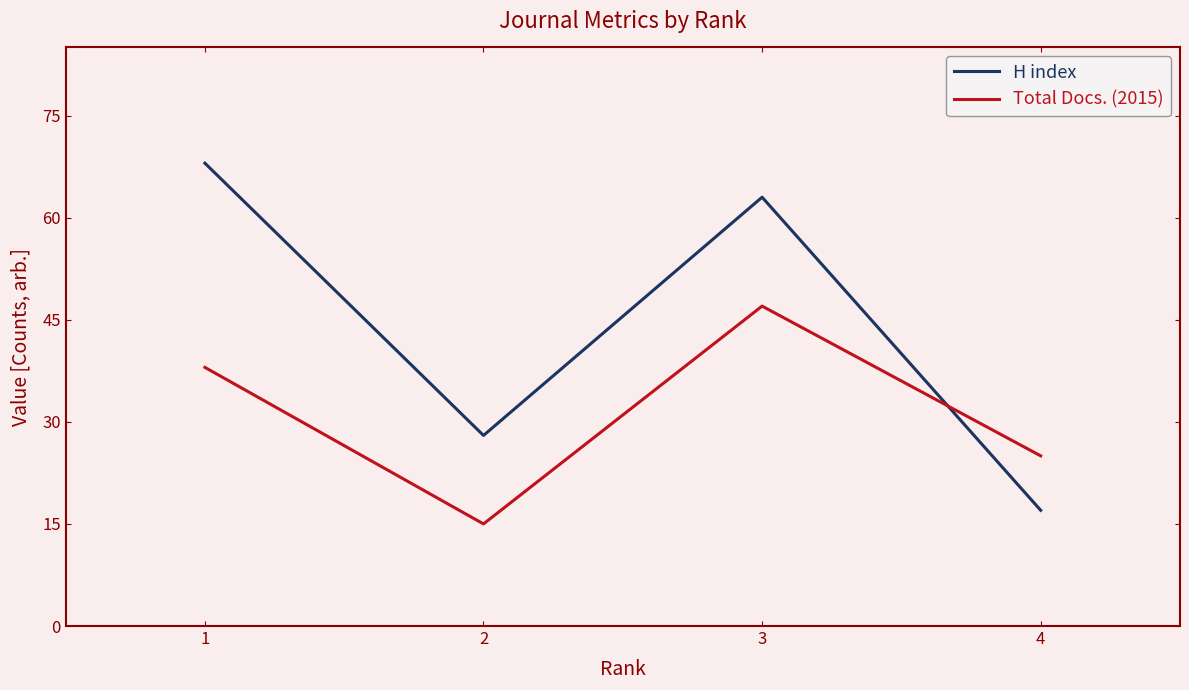

Between 1 and 3, which series saw the biggest shift?

Total Docs. (2015)